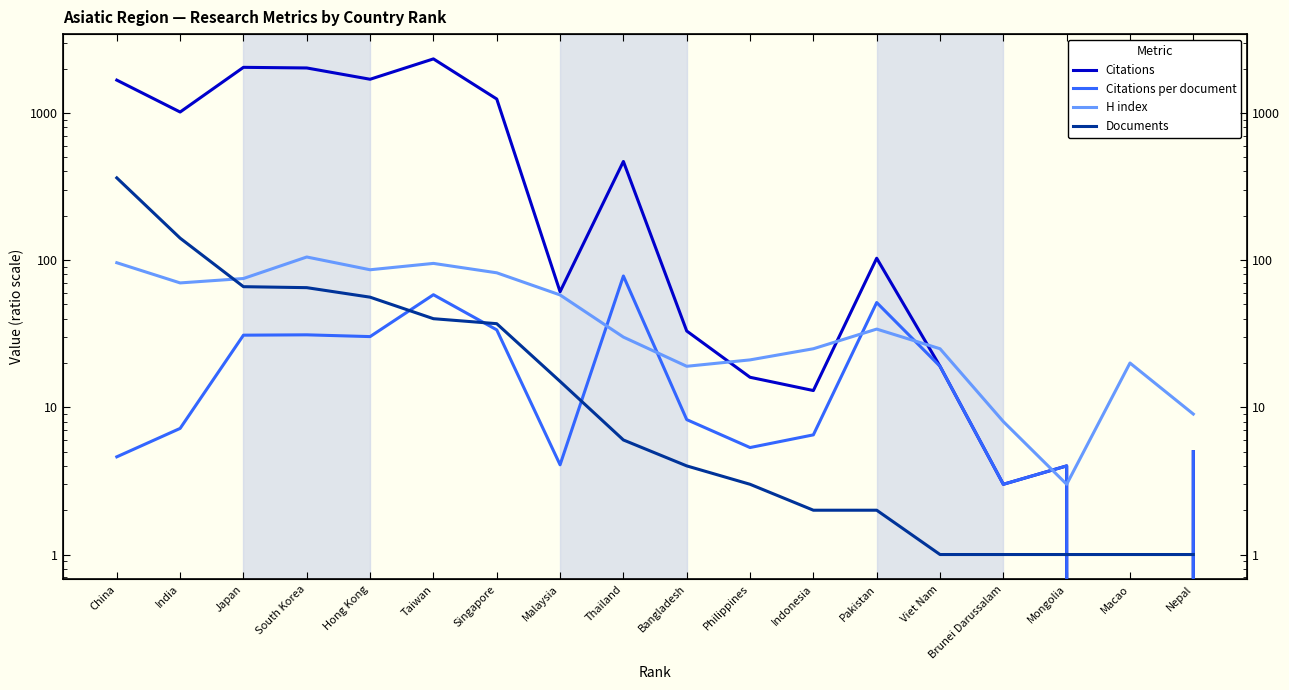

At which category does Citations per document reach its first local valley?

Hong Kong